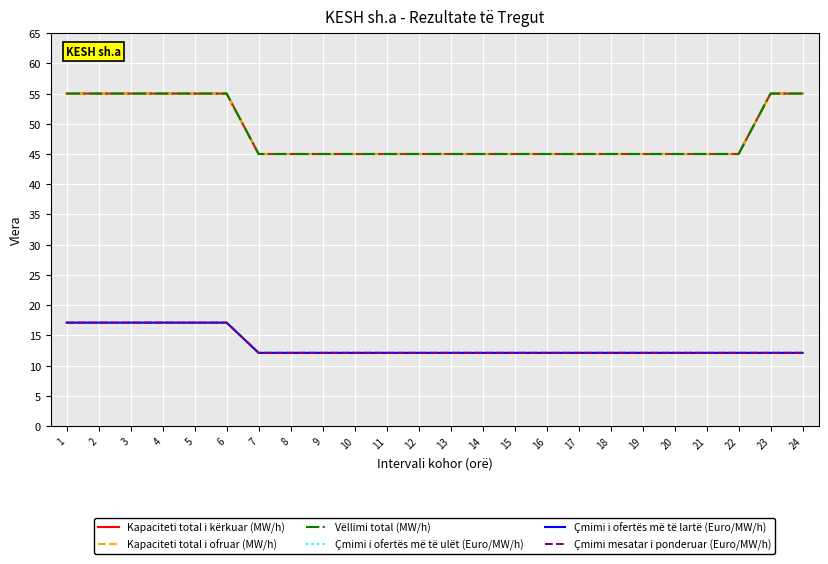

Does the chart display data point markers on the line(s)?

No